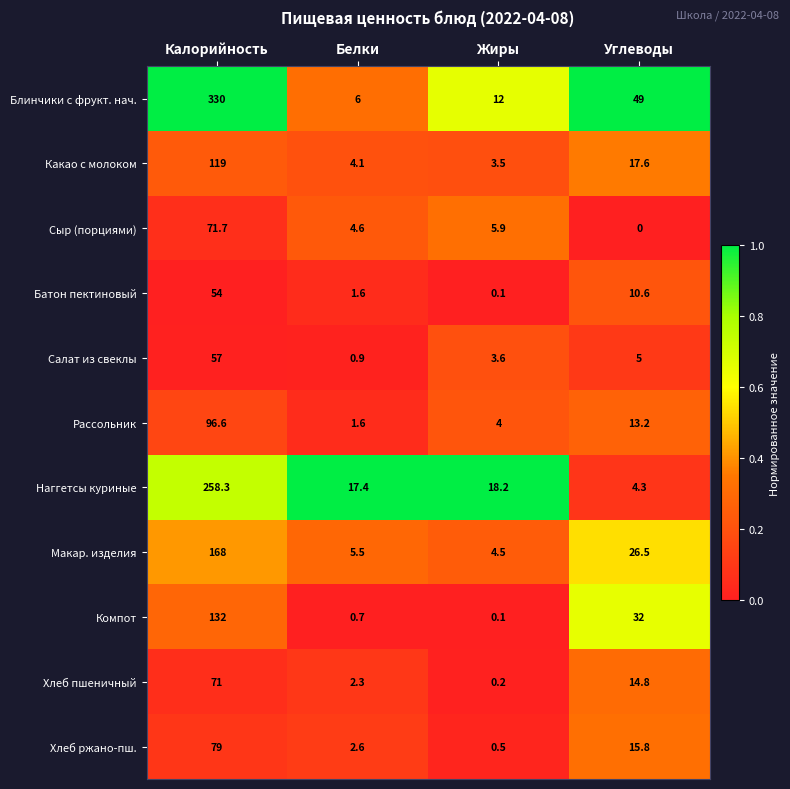

What is the difference between the maximum and second lowest values in the Хлеб пшеничный series?

68.7